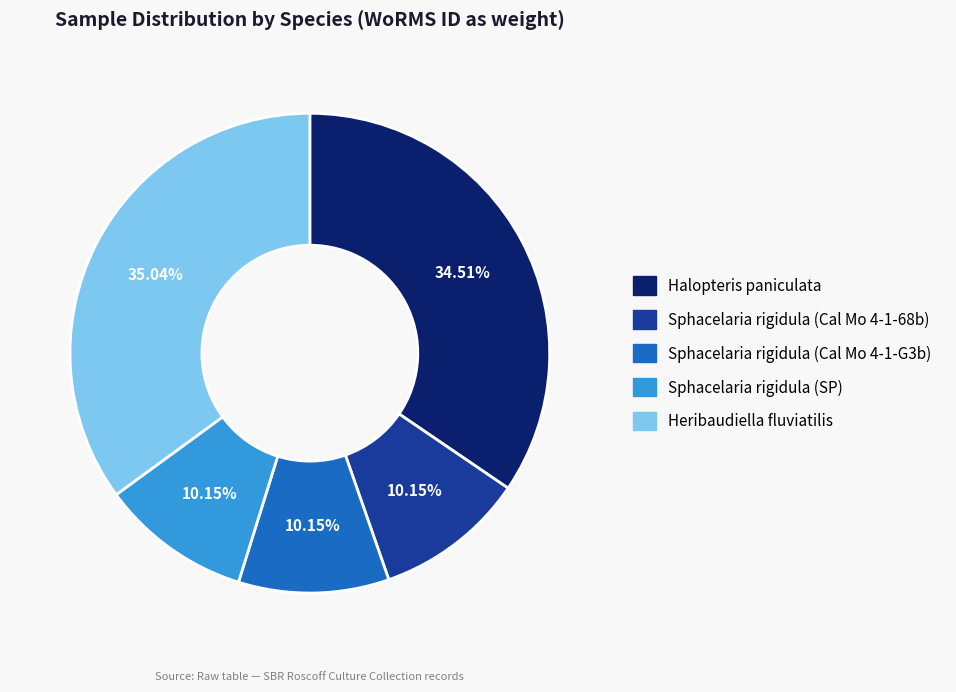

Is it true that Heribaudiella fluviatilis is 28% of the pie?

False